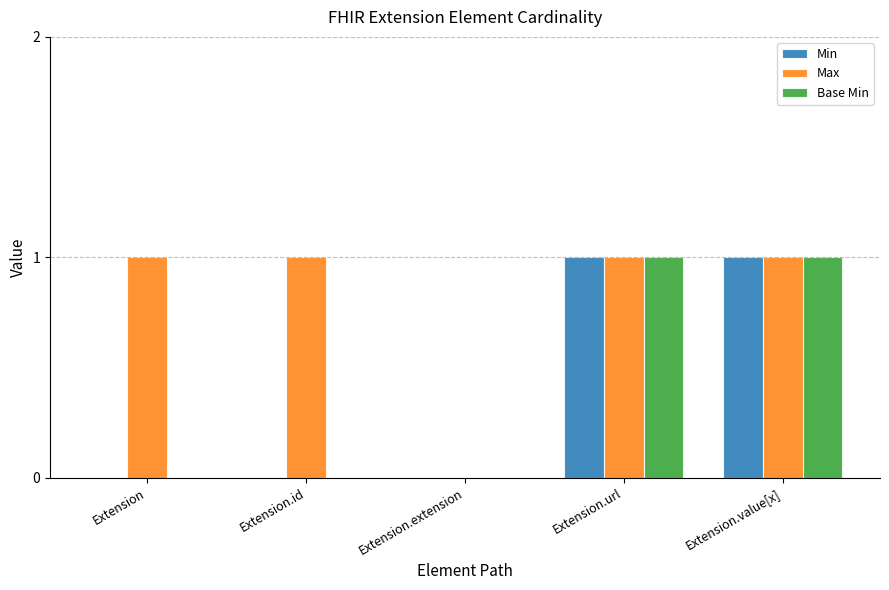

What is the sum of all Max values?

4